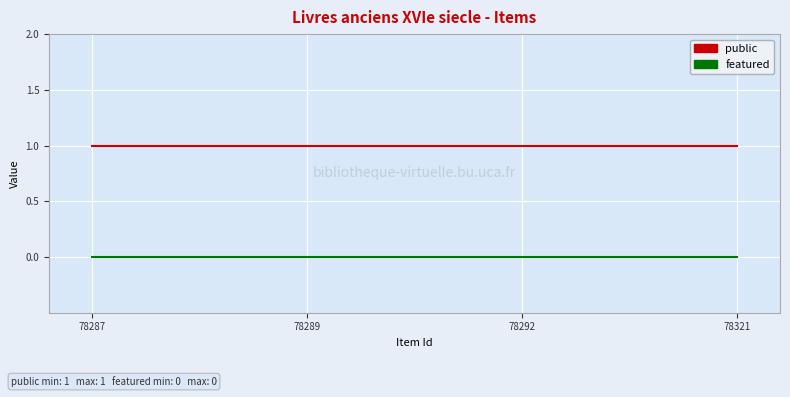

True or false: featured and public intersect in this chart.

False